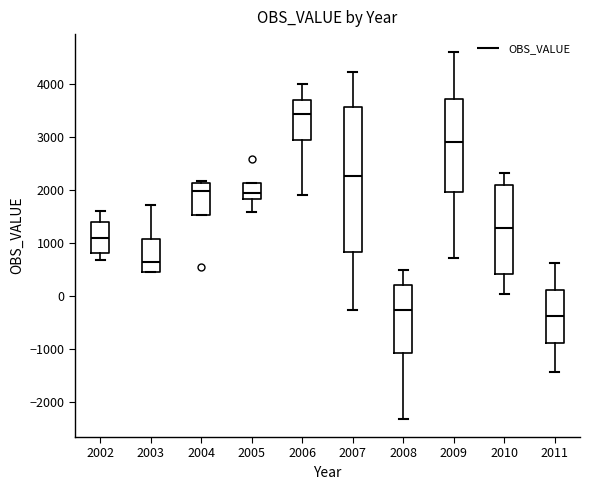

Where does the lower whisker of the box at x = 2010 end on the y-axis? The values are not printed on the chart, so give them approximately, as read against the axis.

0